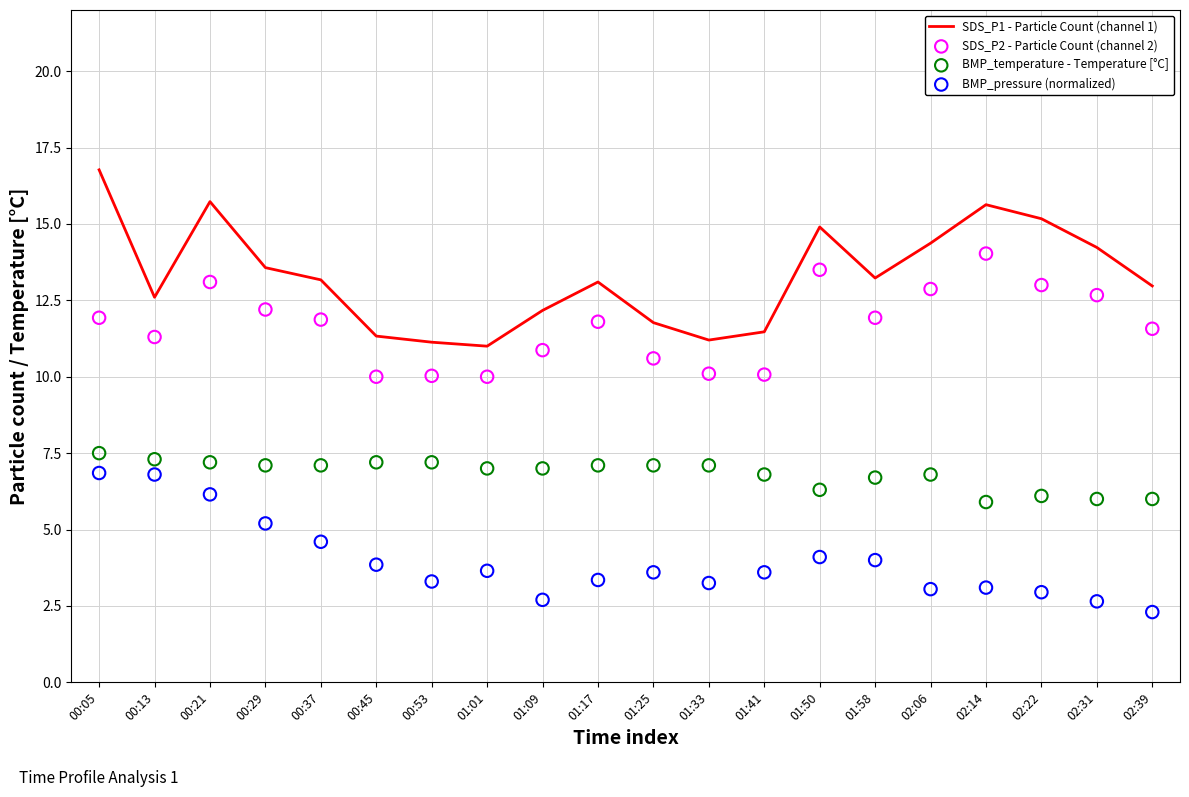

Is the value of SDS_P1 - Particle Count (channel 1) at 00:37 greater than the value of BMP_pressure (normalized) at 01:58?

Yes